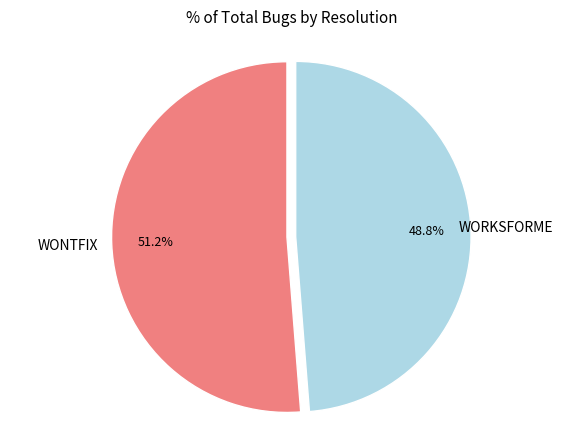

Is there any slice that represents more than half of the pie?

Yes